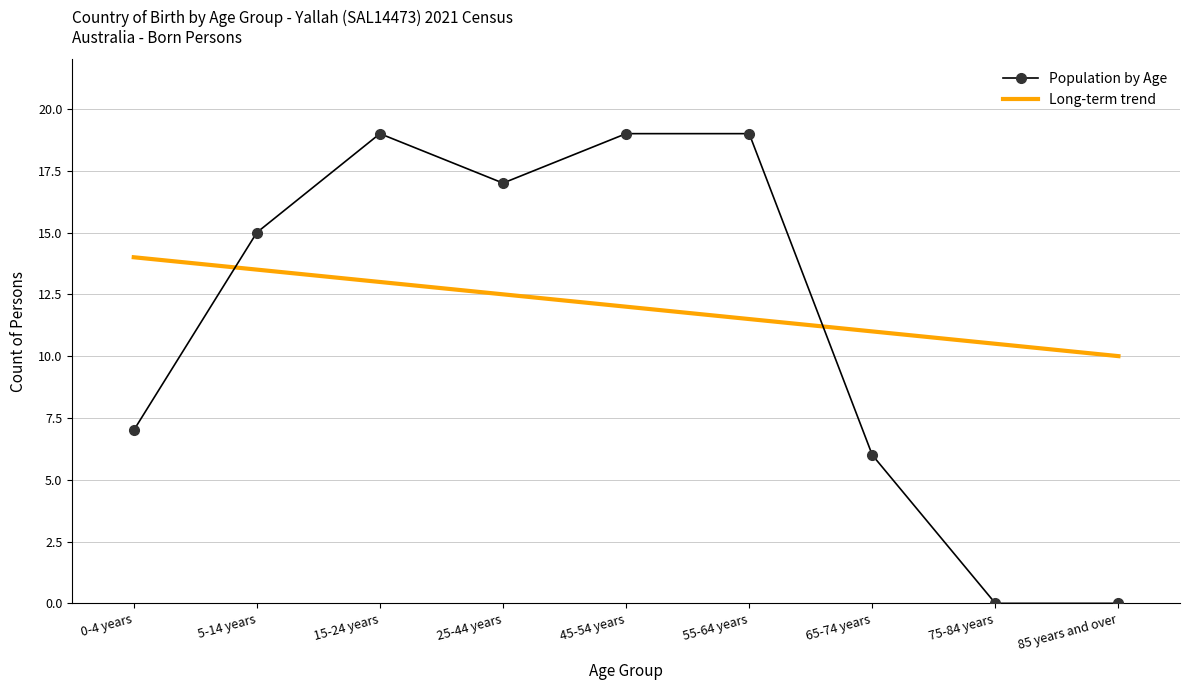

Where does the Long-term trend series first go above 12?

0-4 years